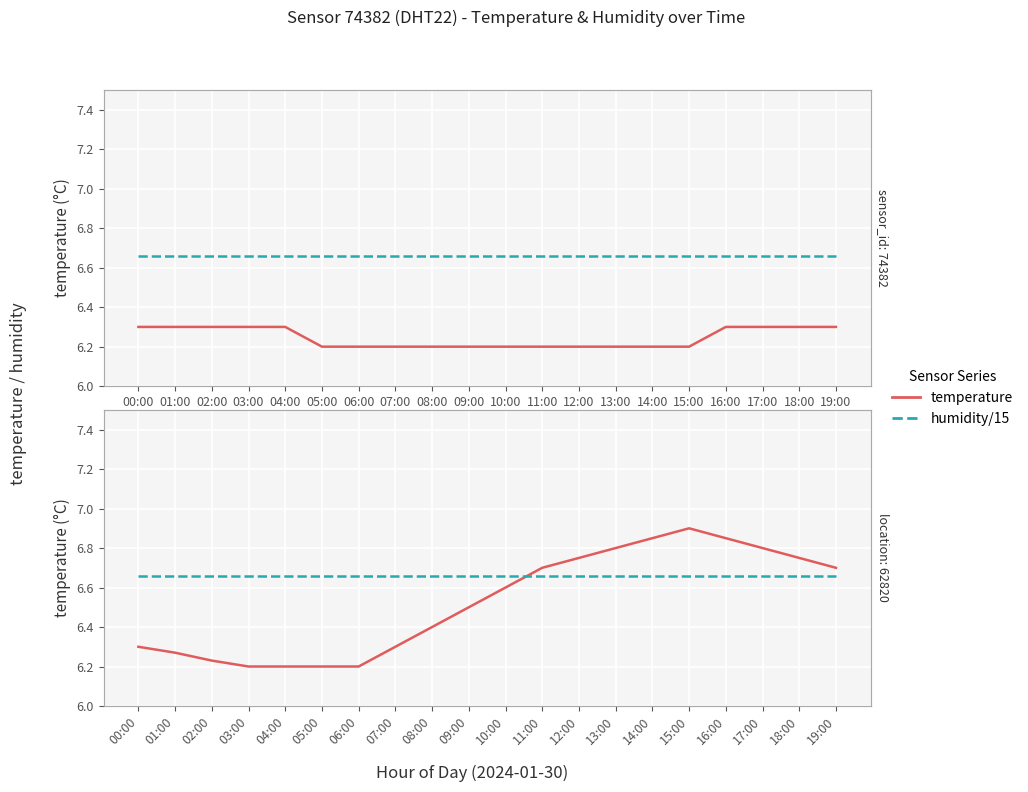

Between 08:00 and 18:00, which series saw the biggest shift?

temperature